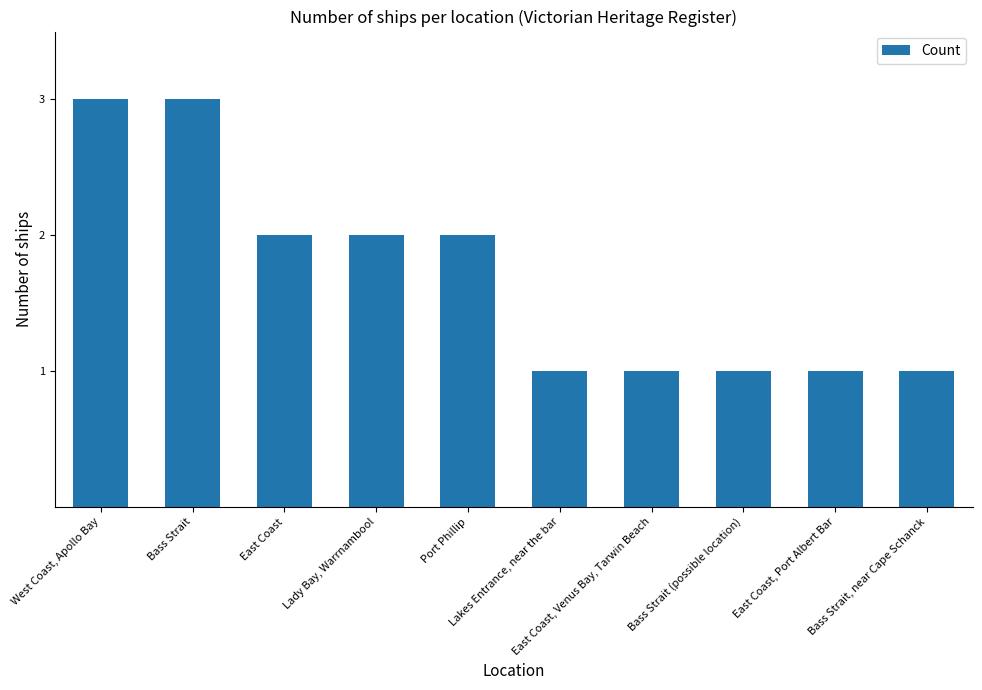

Are the bars grouped side by side (vs. stacked)?

No